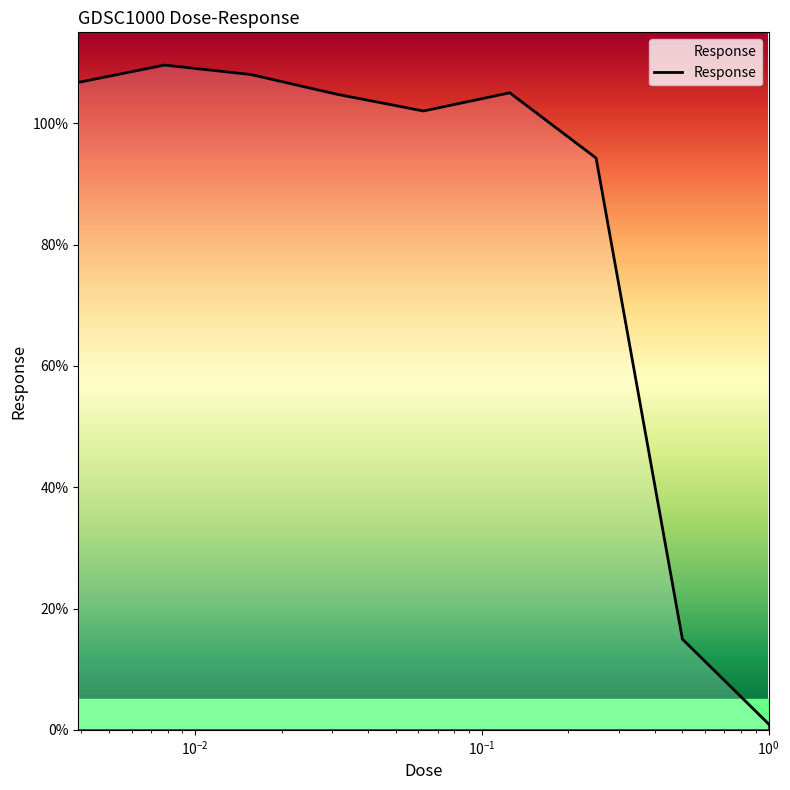

What is the maximum value shown in the chart?

109.6